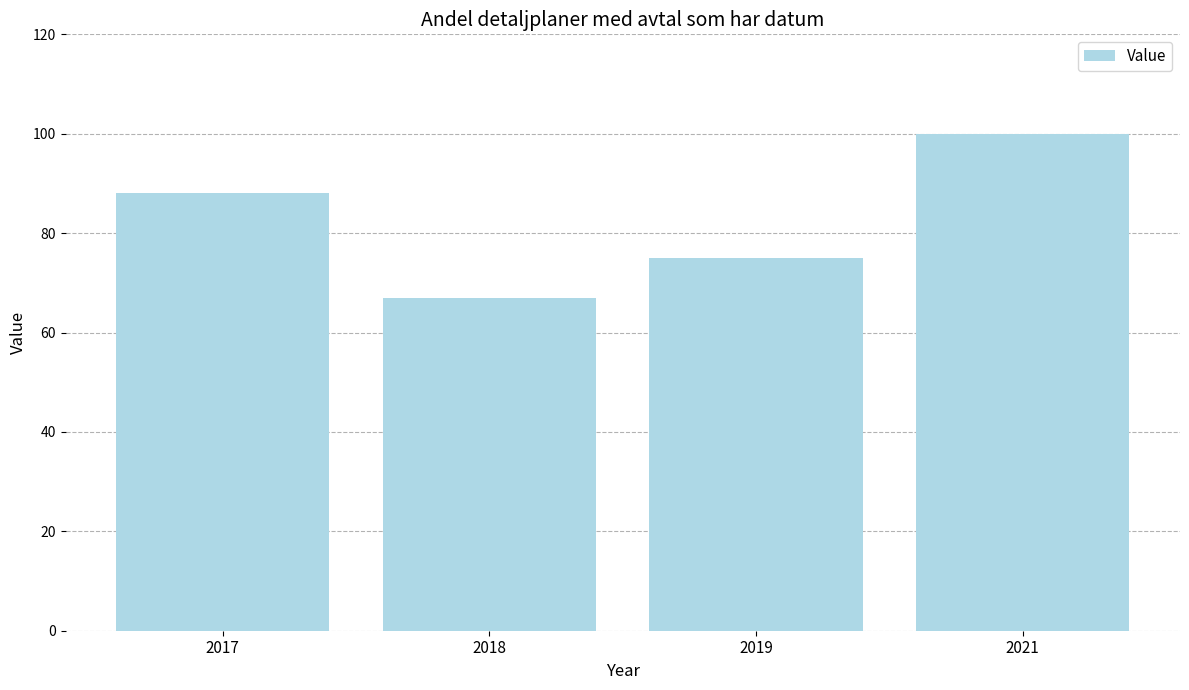

Count the values in the range 75 to 100.

3